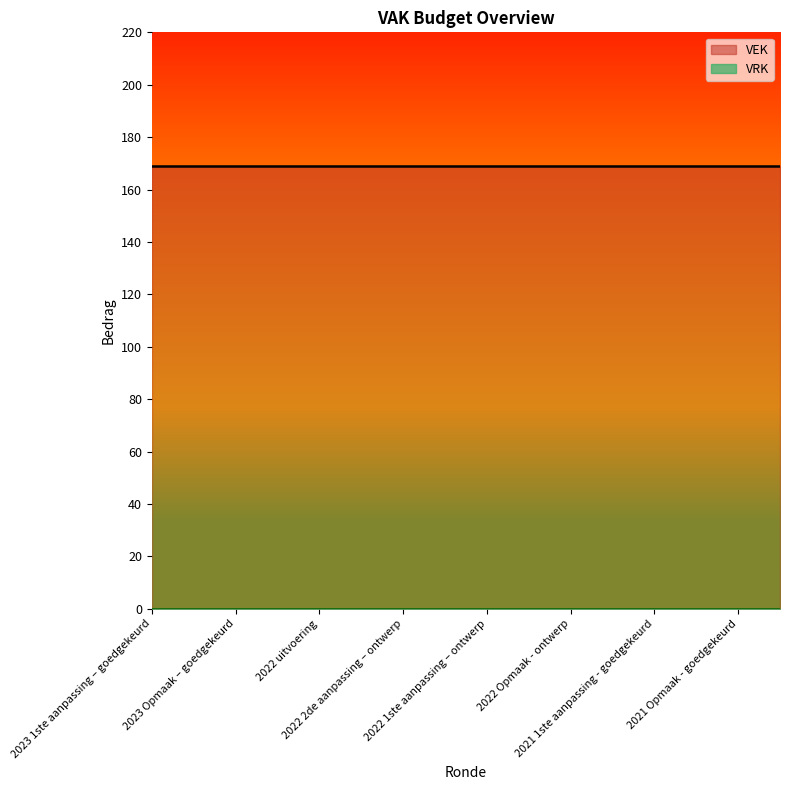

Reading left to right, what are all the values shown in this chart?

VEK: 169	169	169	169	169	169	169	169	169	169	169	169	169	169	169	169
VRK: 0	0	0	0	0	0	0	0	0	0	0	0	0	0	0	0